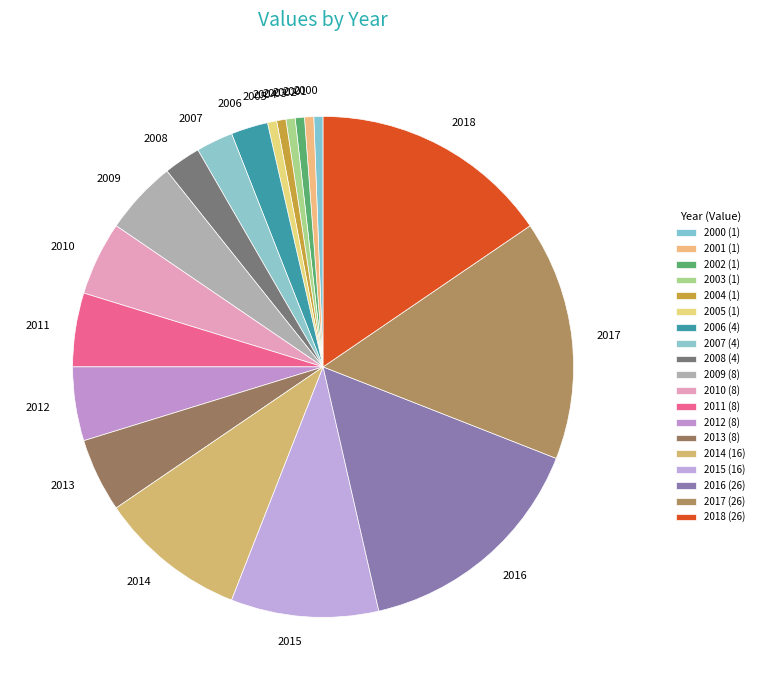

True or false: 2009 accounts for 5% of the total.

True